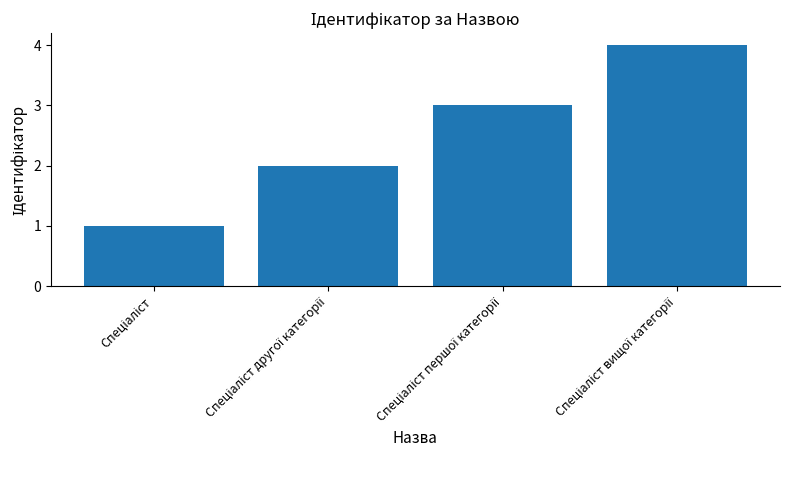

What is the difference between the second highest and minimum values?

2